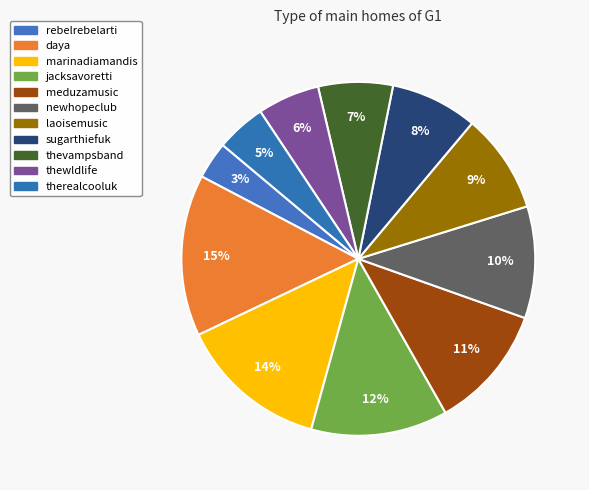

How many slices are in this pie chart?

11